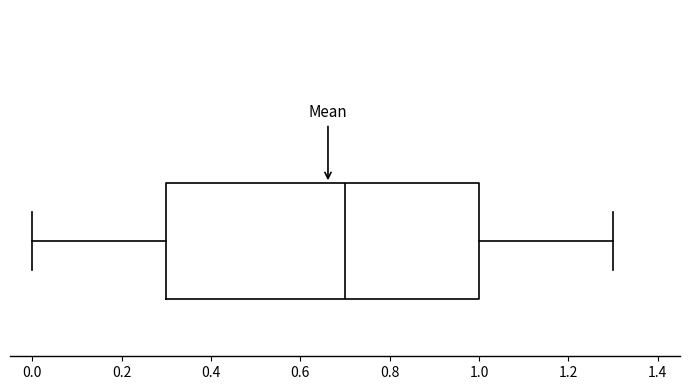

Read this box plot against the x-axis: the position of the median line, the range covered by the box, and the ends of both whiskers. The values are not printed on the chart, so give them approximately, as read against the axis.

median 0.7, box 0.3 to 1.0, whiskers 0.0 to 1.3